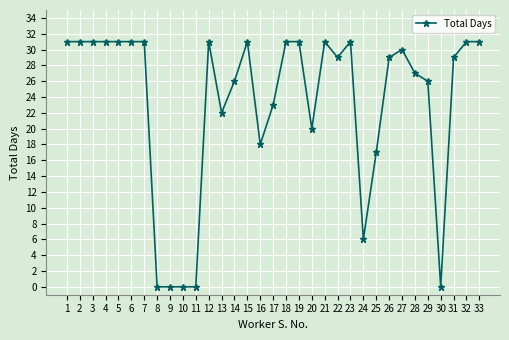

What is the ratio of the value at 14 to the value at 26?

0.9